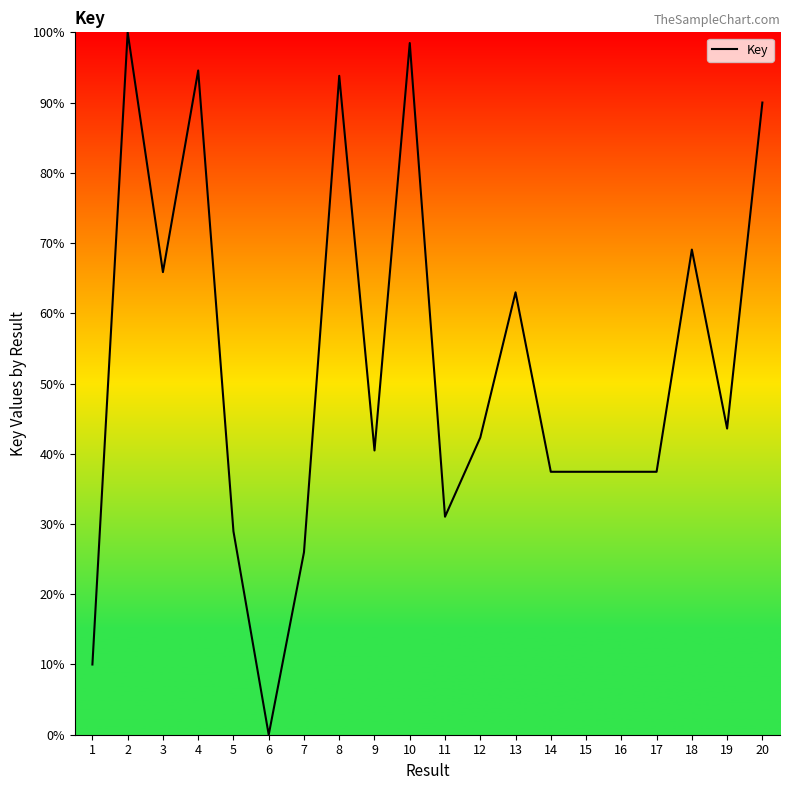

Where is the data nearest to the value 50?

19